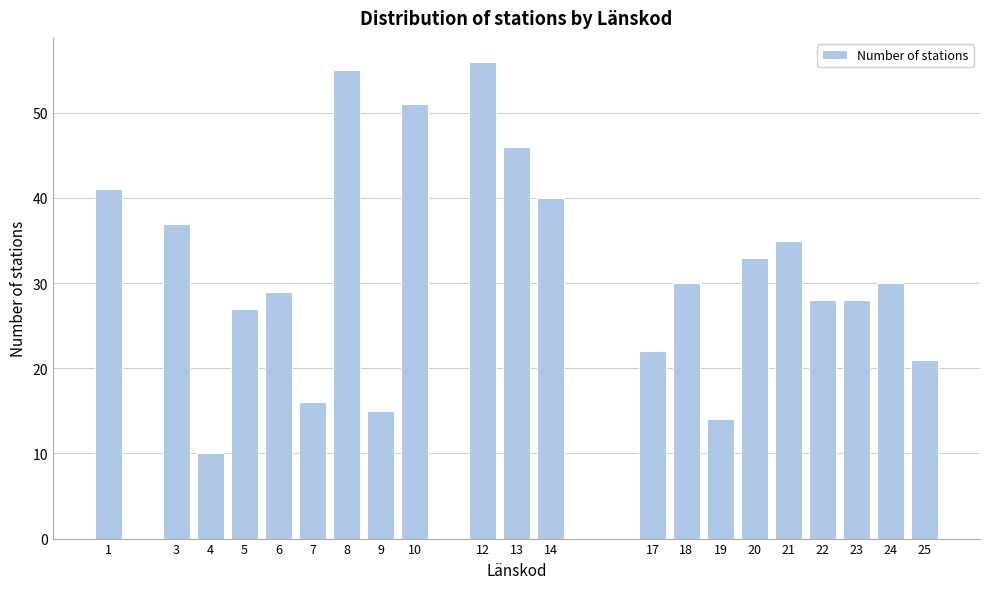

Reading left to right, list all the values displayed in this chart.

1=41	3=37	4=10	5=27	6=29	7=16	8=55	9=15	10=51	12=56	13=46	14=40	17=22	18=30	19=14	20=33	21=35	22=28	23=28	24=30	25=21